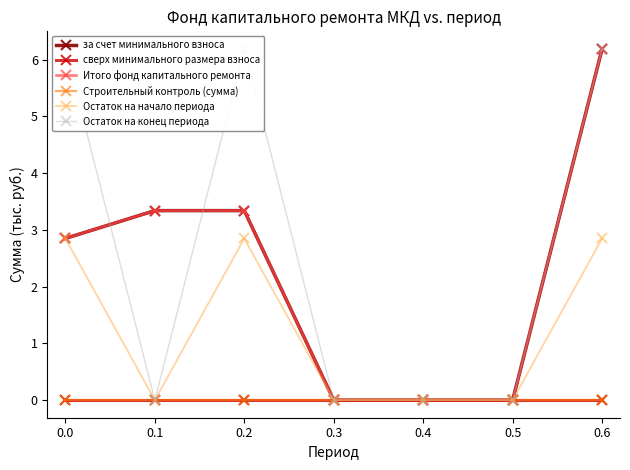

The Итого фонд капитального ремонта series shows -2.9 at 0.3. True or false?

False